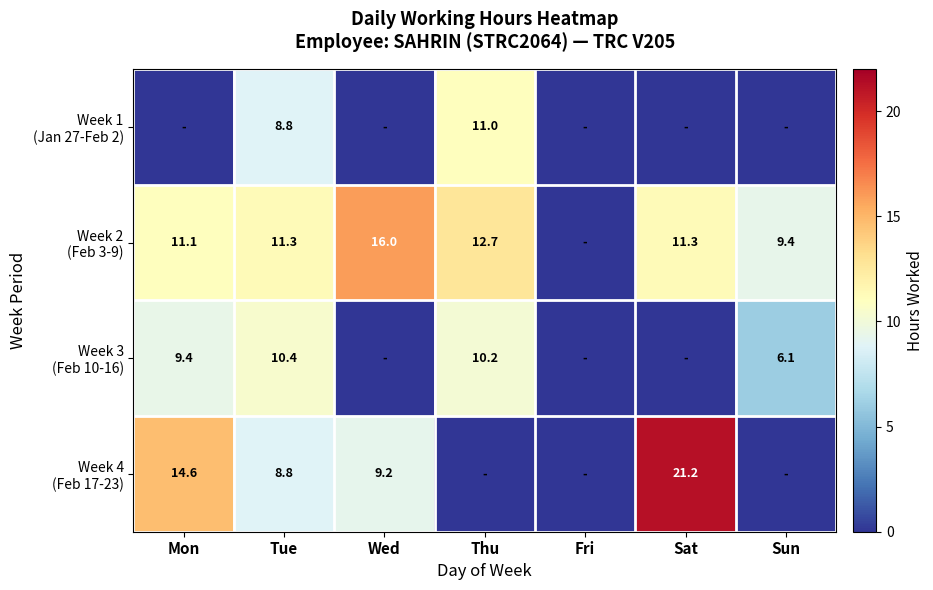

Which series has the largest total across all categories?

Week 2 (Feb 3-9)